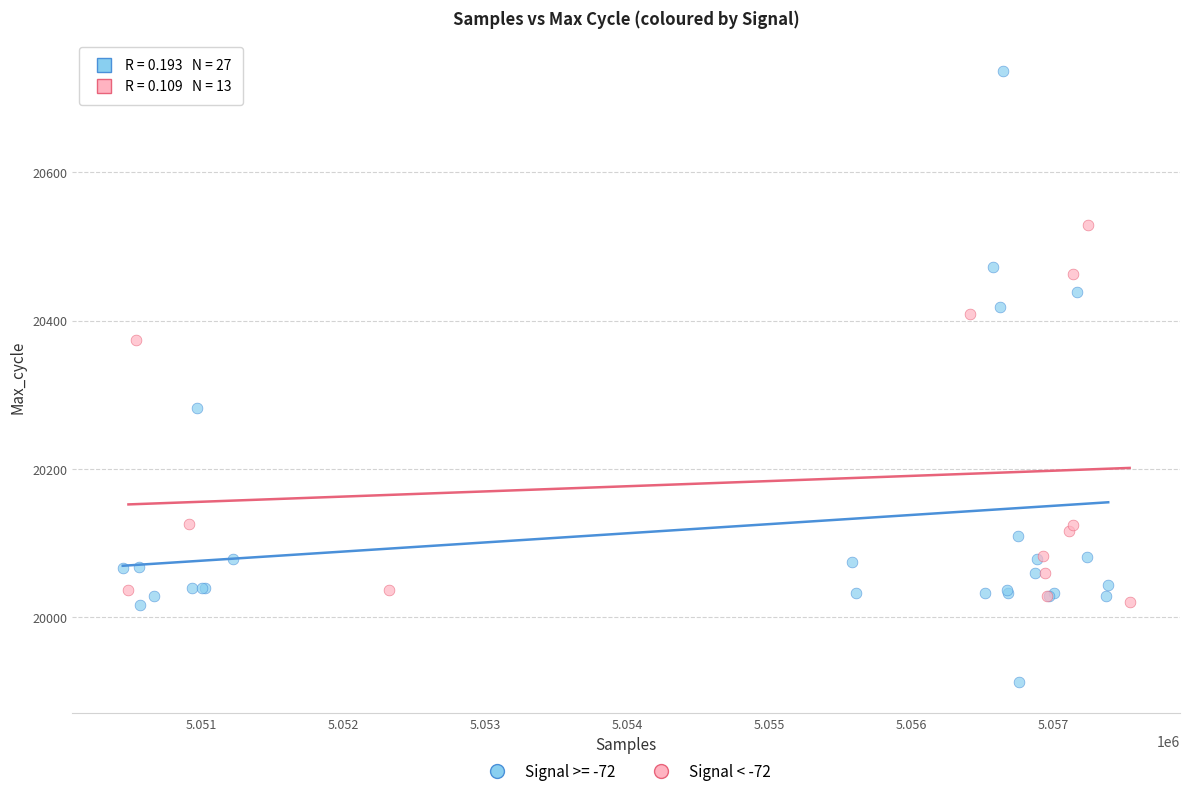

Which series reaches the minimum Y coordinate?

Signal >= -72